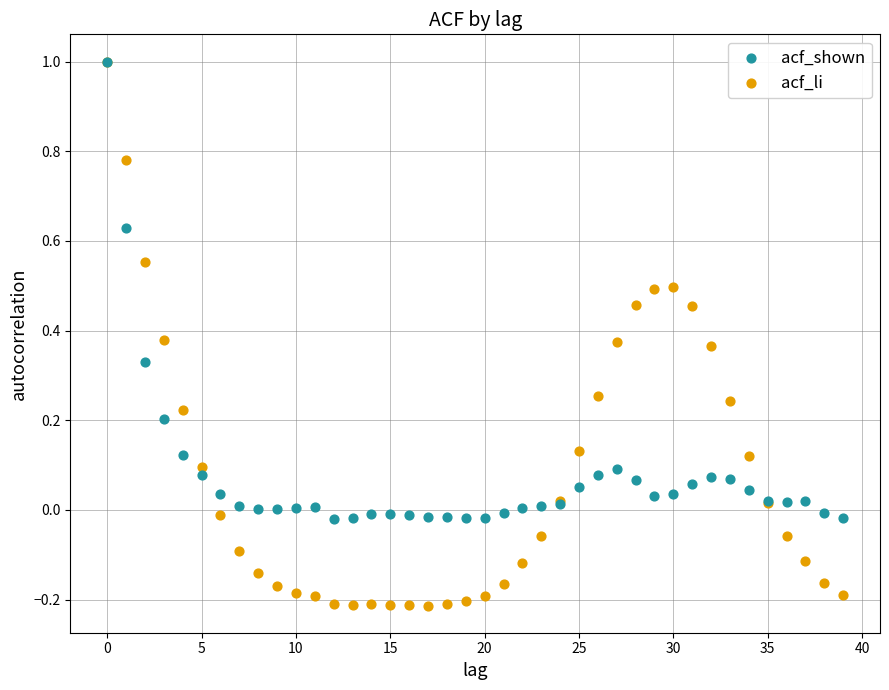

What are all the series names shown in the legend?

acf_shown, acf_li